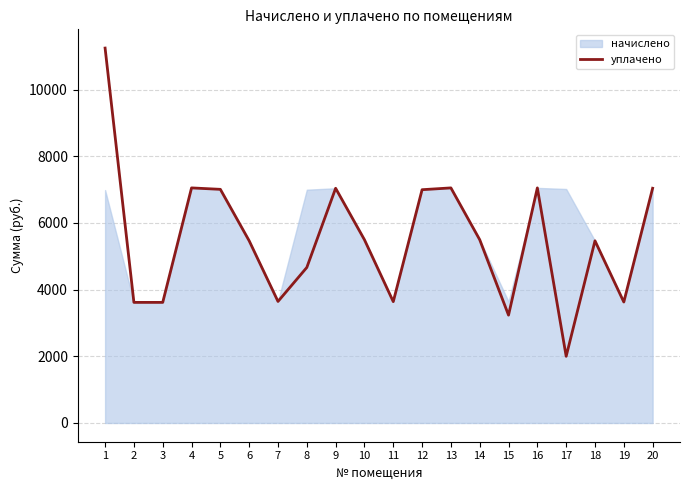

Reading left to right, transcribe all the data shown in this chart.

1=11247.1	2=3618.0	3=3618.0	4=7052.4	5=7009.2	6=5464.8	7=3646.0	8=4665.6	9=7041.6	10=5497.2	11=3639.6	12=6998.4	13=7052.4	14=5497.6	15=3235.2	16=7052.4	17=2000.0	18=5464.8	19=3628.8	20=7041.6